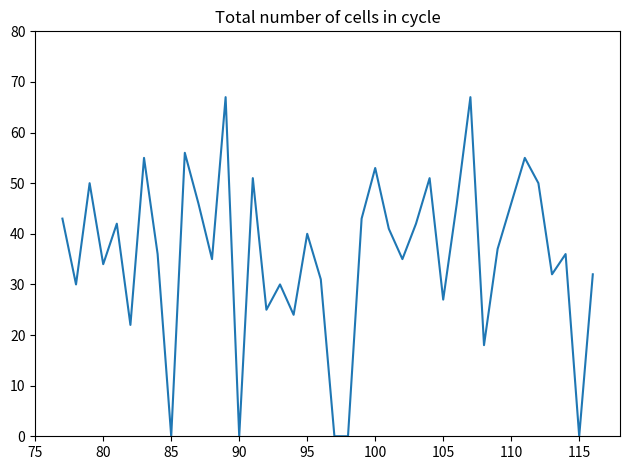

How many positive values are there?

35